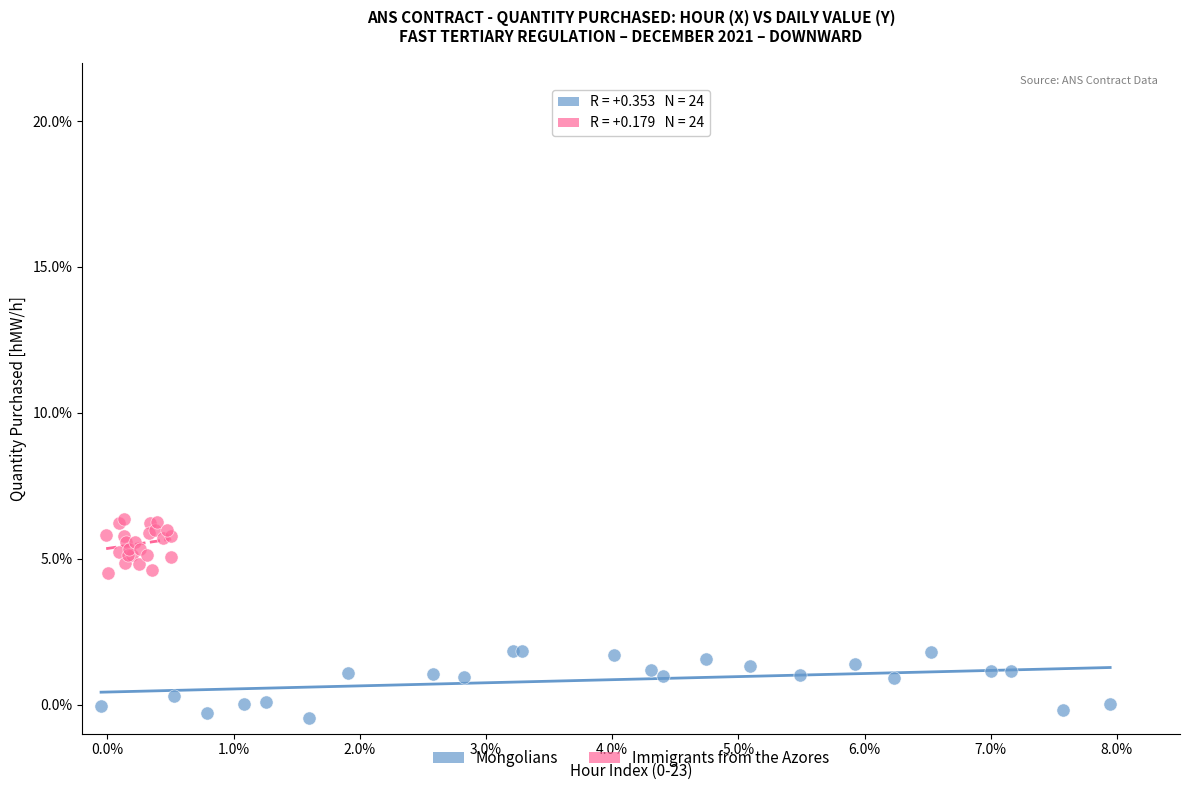

What are all the series names shown in the legend?

Mongolians, Immigrants from the Azores